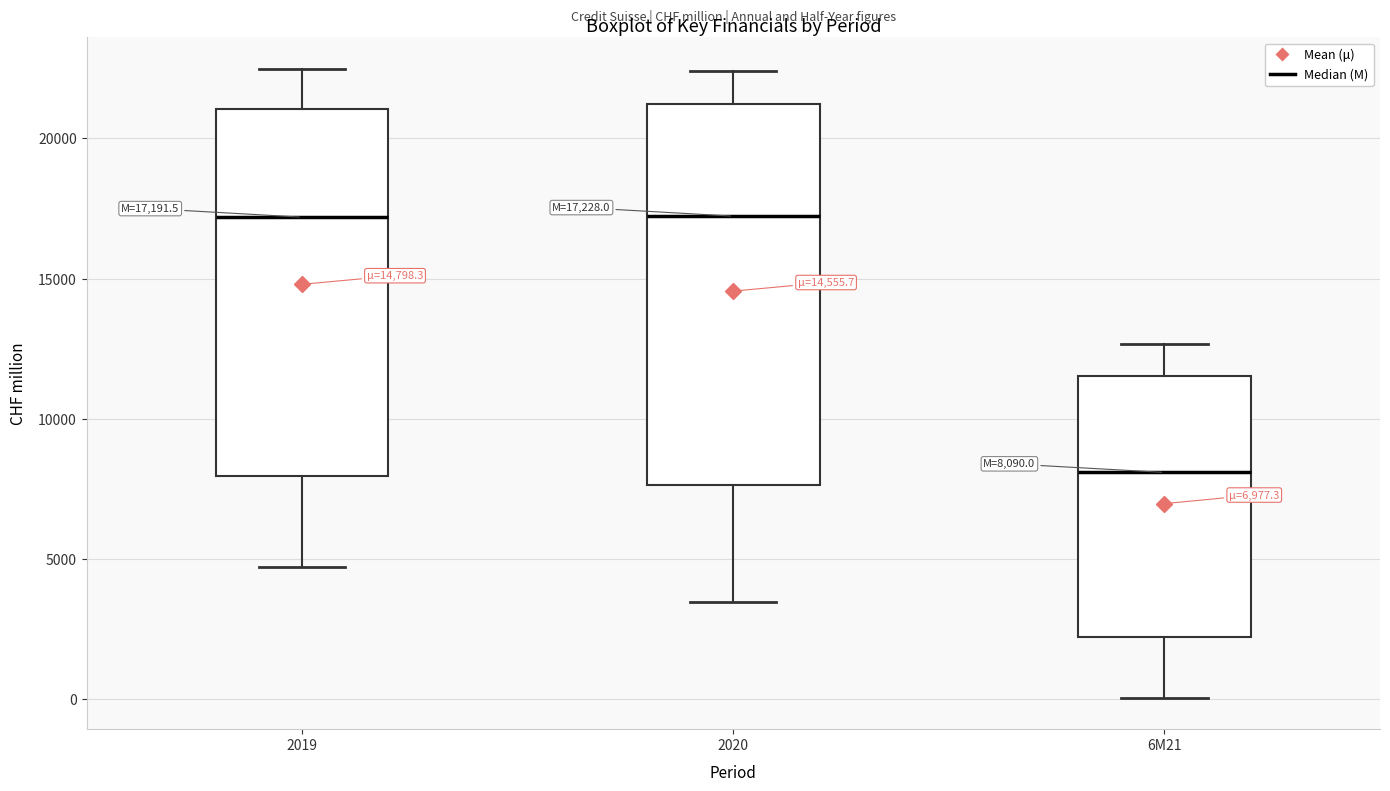

Which box's median line is the lowest?

6M21